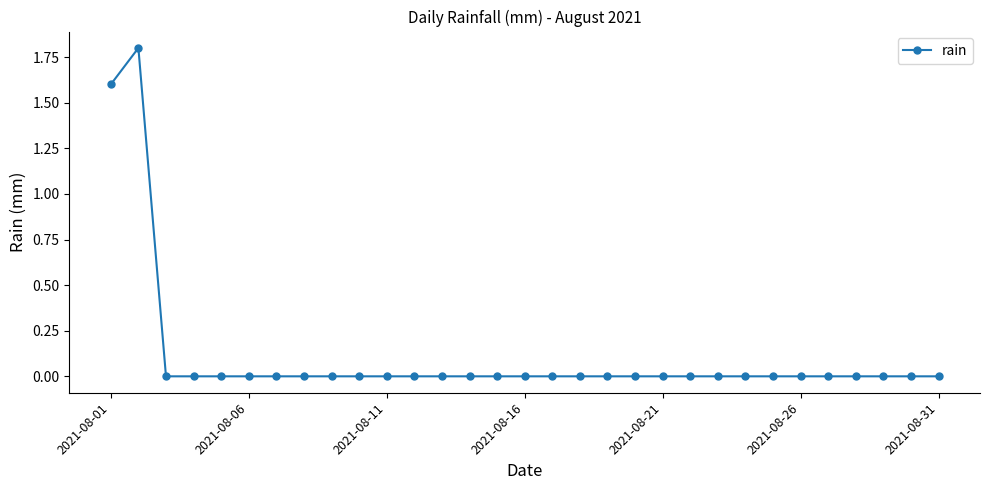

What is the greatest value displayed?

1.8